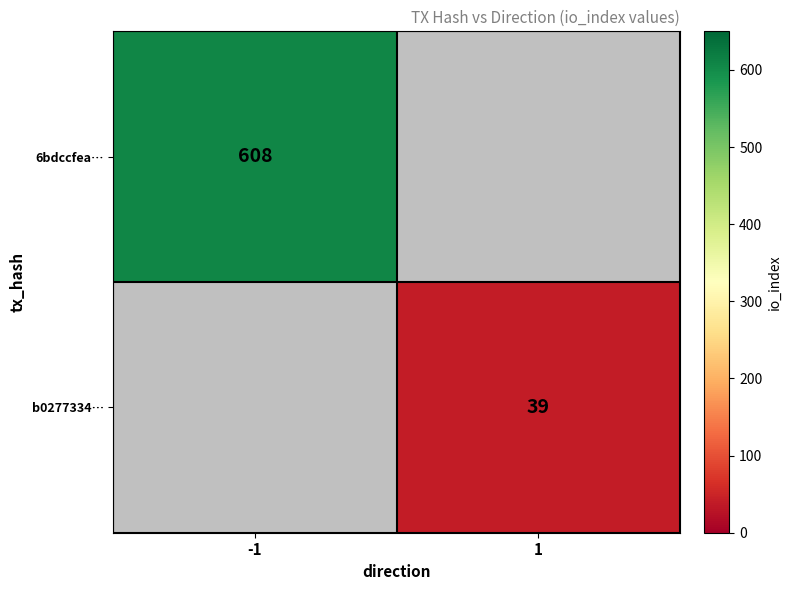

Is the value of b0277334… at 1 greater than the value of 6bdccfea… at -1?

No